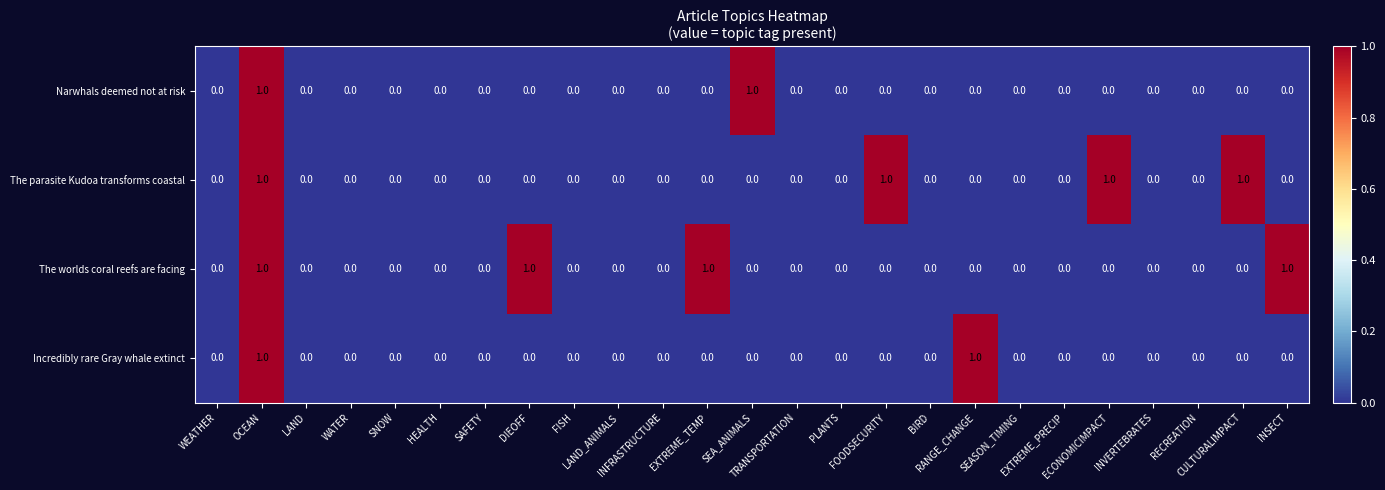

What is the sum of all The worlds coral reefs are facing values?

4